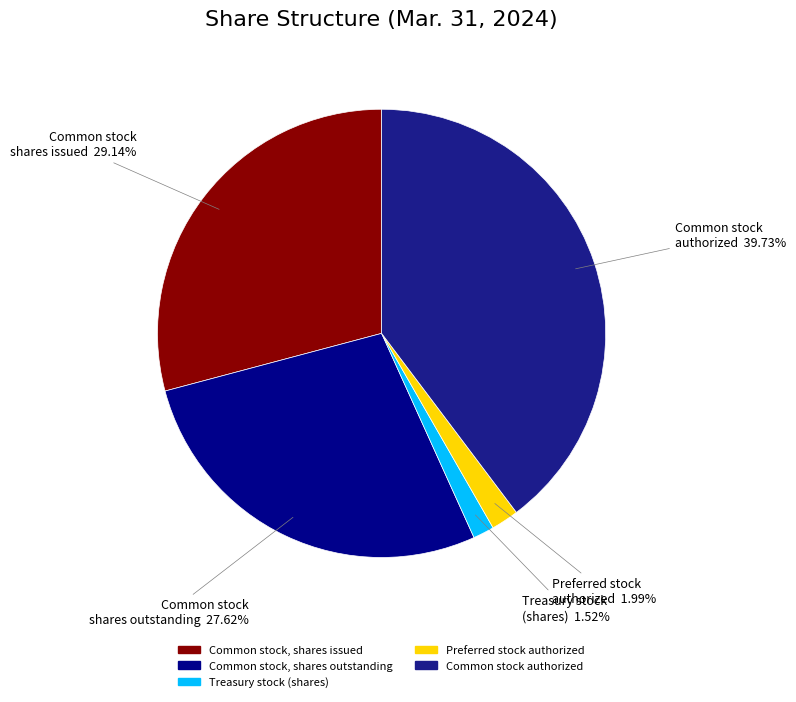

How much of the chart is everything except Common stock, shares outstanding?

72.4%